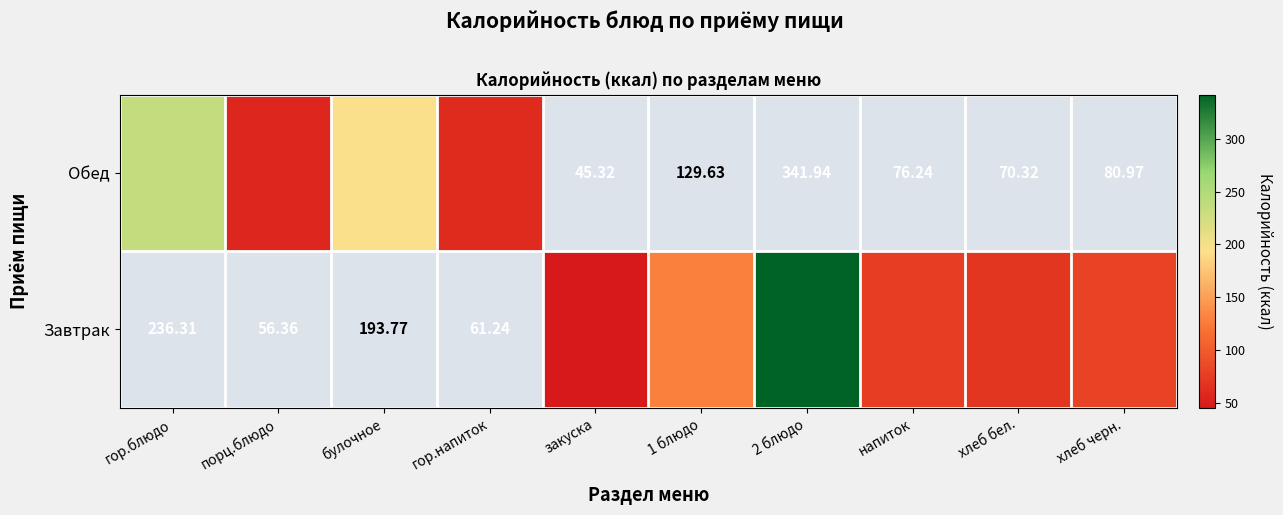

Which series has the widest spread of values?

Обед